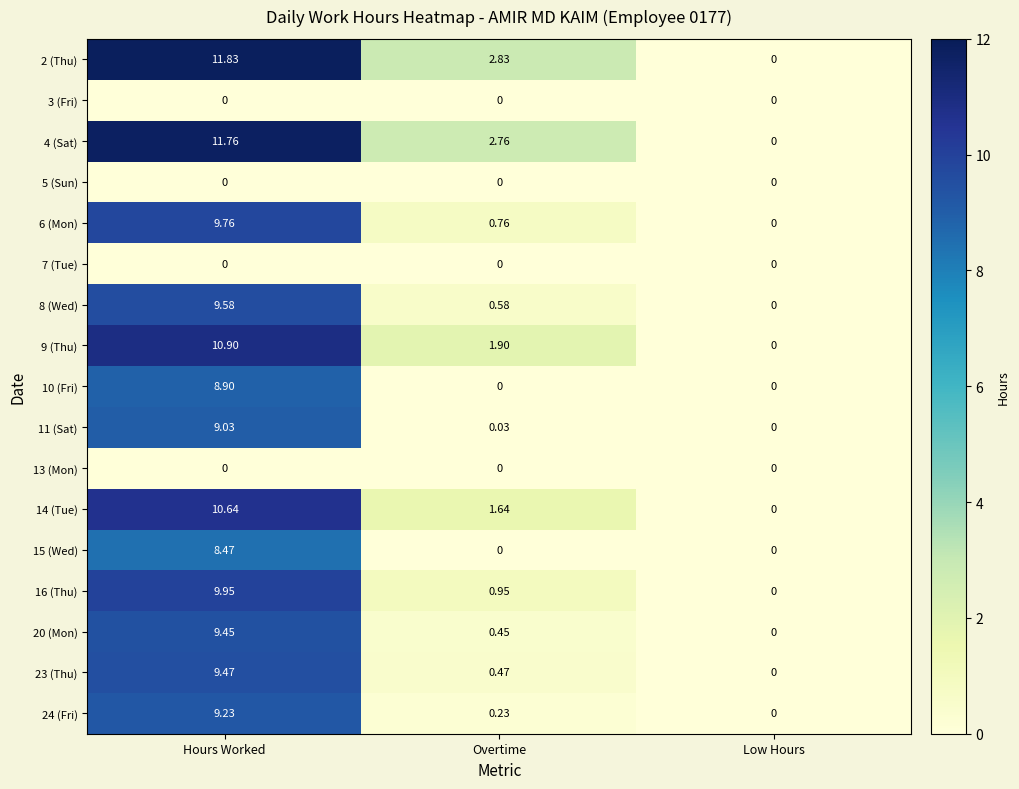

Where does the 4 (Sat) series first go above 2?

Hours Worked